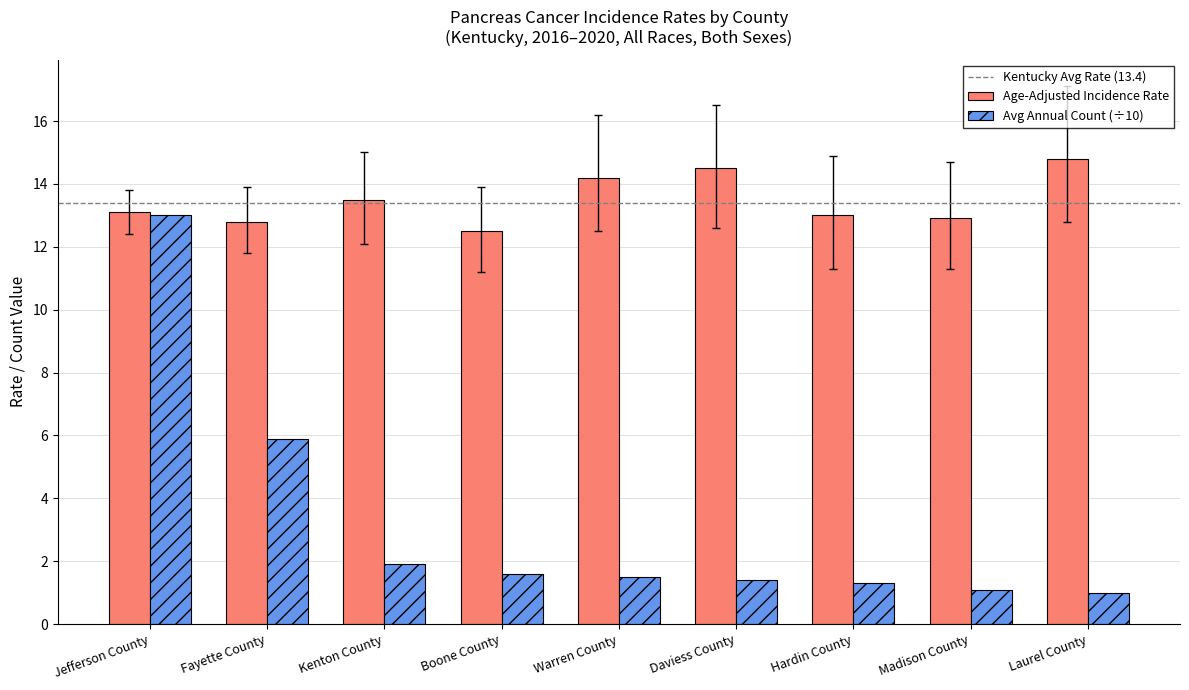

Reading left to right, what are all the values shown in this chart?

Age-Adjusted Incidence Rate: Jefferson County=13.1	Fayette County=12.8	Kenton County=13.5	Boone County=12.5	Warren County=14.2	Daviess County=14.5	Hardin County=13.0	Madison County=12.9	Laurel County=14.8
Avg Annual Count (÷10): Jefferson County=13.0	Fayette County=5.9	Kenton County=1.9	Boone County=1.6	Warren County=1.5	Daviess County=1.4	Hardin County=1.3	Madison County=1.1	Laurel County=1.0